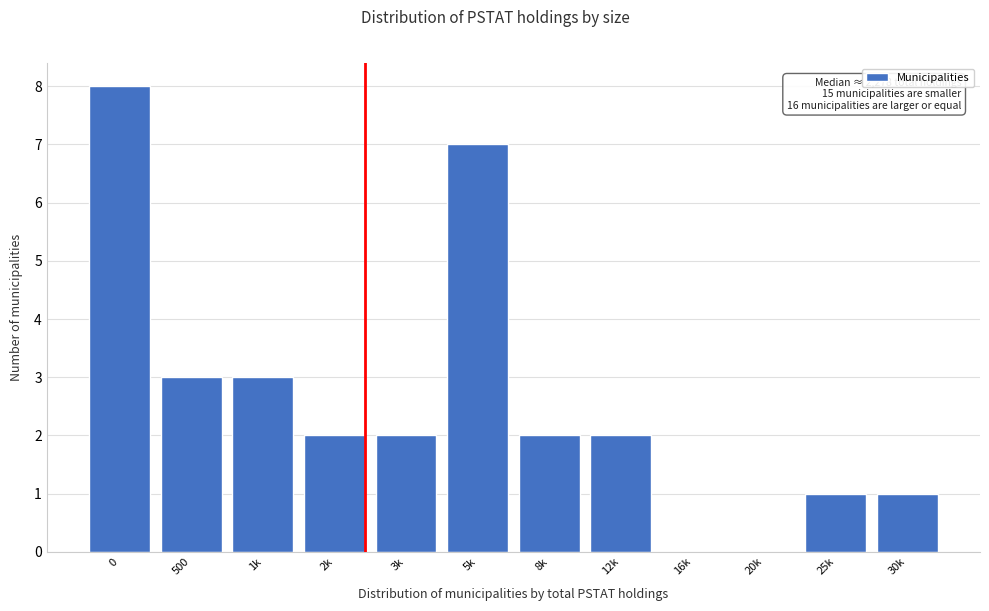

Reading left to right, list all the values displayed in this chart.

0=8	500=3	1k=3	2k=2	3k=2	5k=7	8k=2	12k=2	16k=0	20k=0	25k=1	30k=1